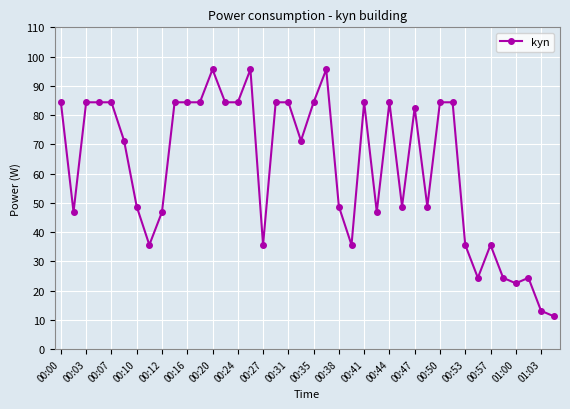

What is the maximum value shown in the chart?

95.6